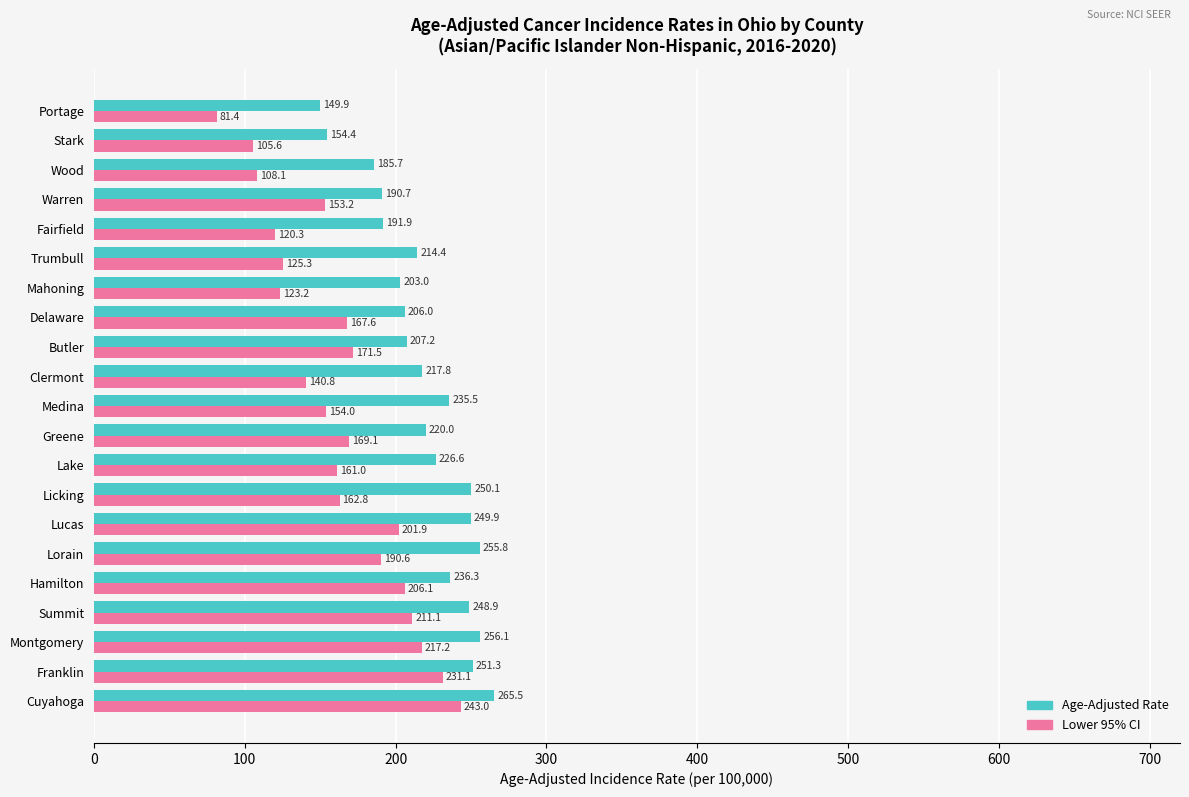

What is the approximate value of Lower 95% CI at Warren?

153.2